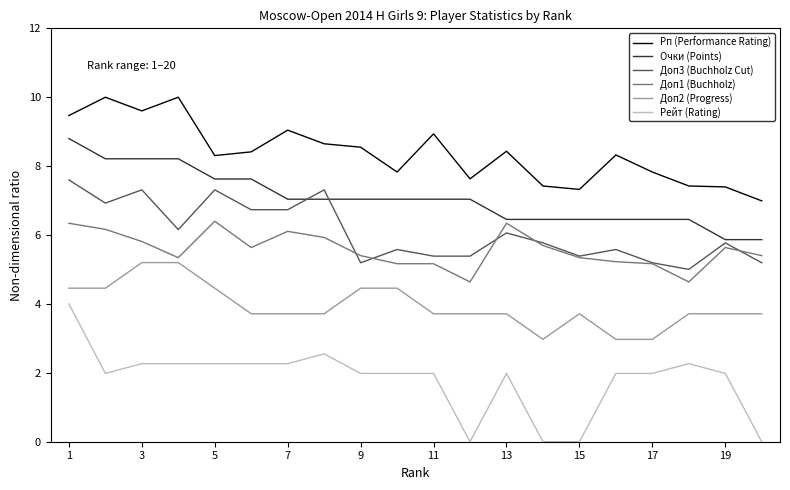

List the series in order of their peak value, lowest first.

Рейт (Rating), Доп2 (Progress), Доп1 (Buchholz), Доп3 (Buchholz Cut), Очки (Points), Рп (Performance Rating)